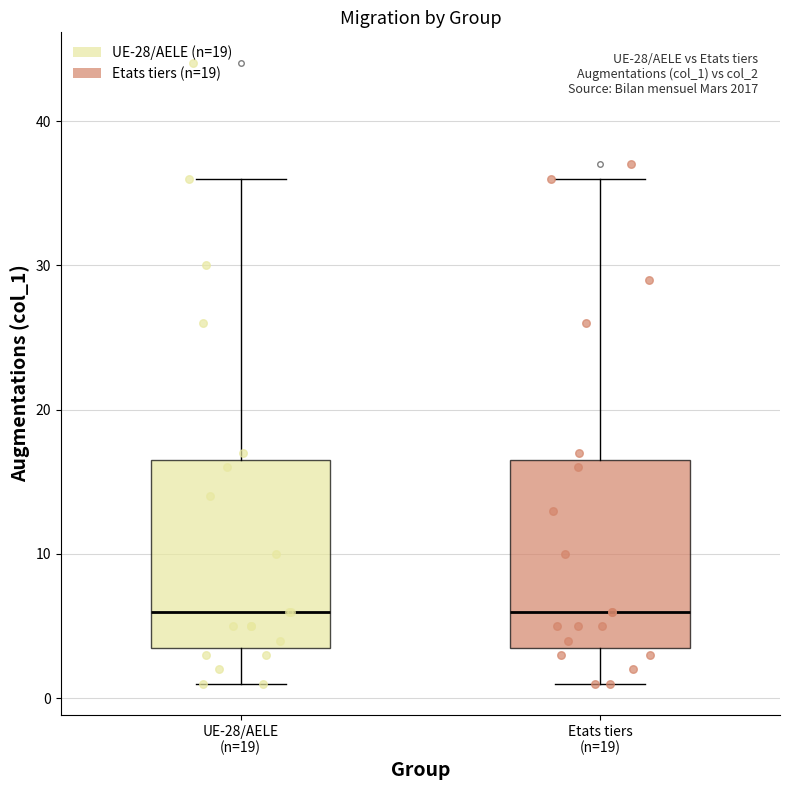

Reading left to right, transcribe this box plot: for each box, give where its median line is, the range the box spans, and where its two whiskers end, as read against the y-axis. The values are not printed on the chart, so give them approximately, as read against the axis.

UE-28/AELE (n=19): median 6, box 4 to 17, whiskers 1 to 36
Etats tiers (n=19): median 6, box 4 to 17, whiskers 1 to 36